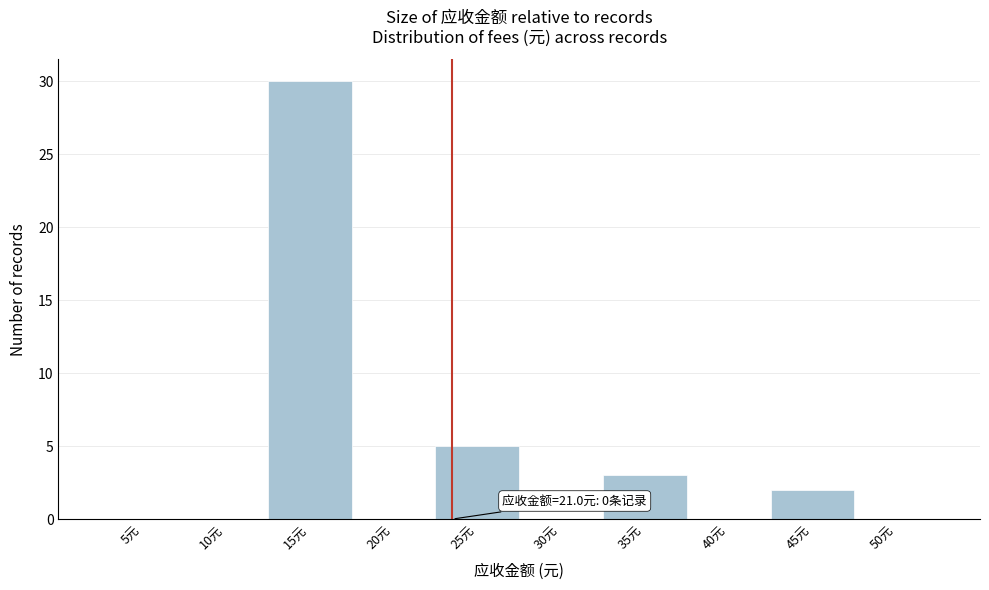

Reading left to right, transcribe all the data shown in this chart.

5元=0	10元=0	15元=30	20元=0	25元=5	30元=0	35元=3	40元=0	45元=2	50元=0